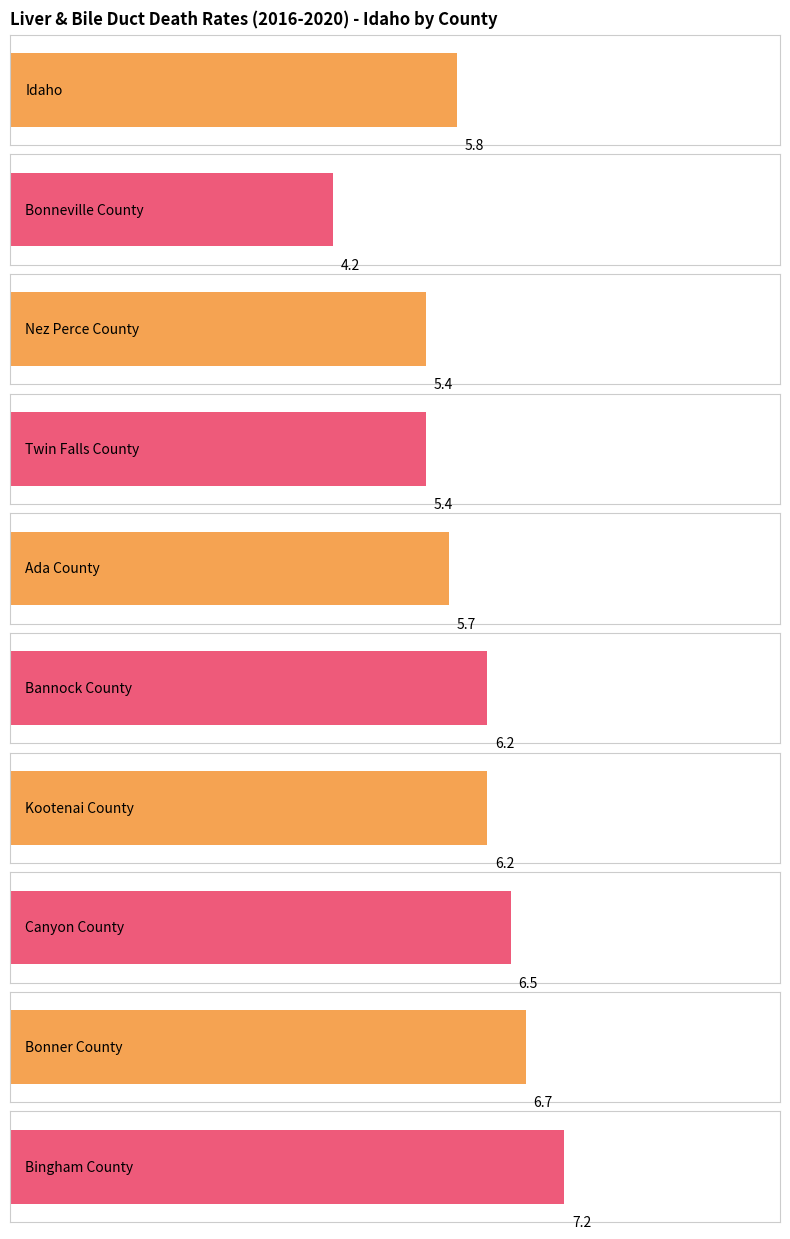

Reading right to left, what are all the values shown in this chart?

Bingham County=7.2	Bonner County=6.7	Canyon County=6.5	Kootenai County=6.2	Bannock County=6.2	Ada County=5.7	Twin Falls County=5.4	Nez Perce County=5.4	Bonneville County=4.2	Idaho=5.8